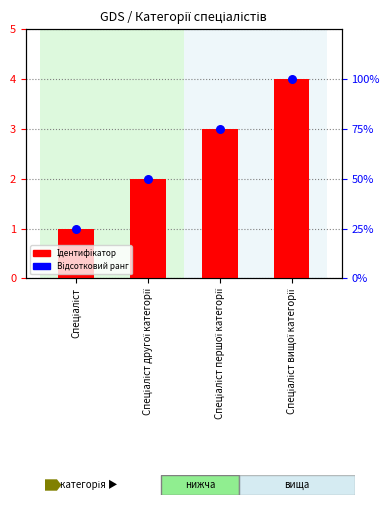

Which series contains the lowest Y value?

Ідентифікатор